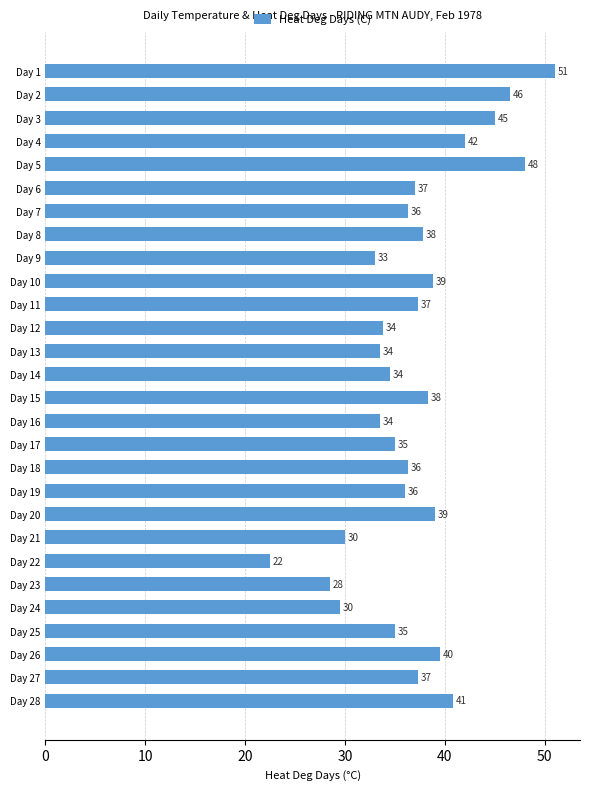

What is the difference between the maximum and second lowest values?

22.5